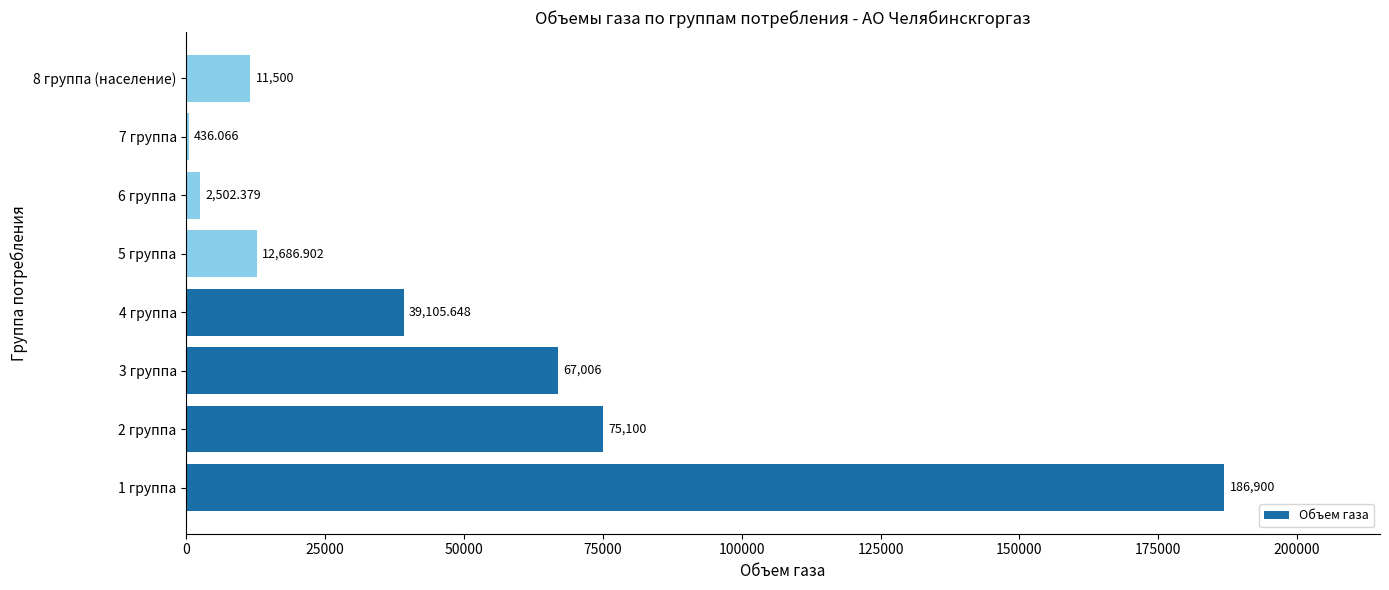

What is the average value?

49404.6